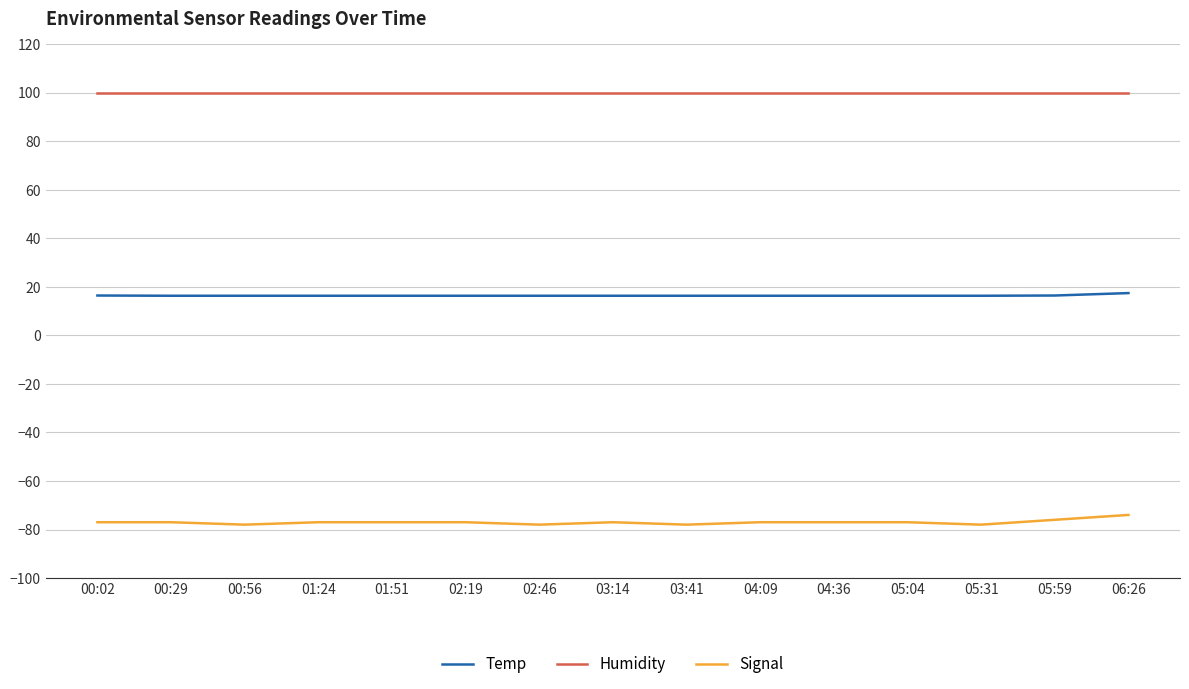

What are all the series names shown in the legend?

Temp, Humidity, Signal